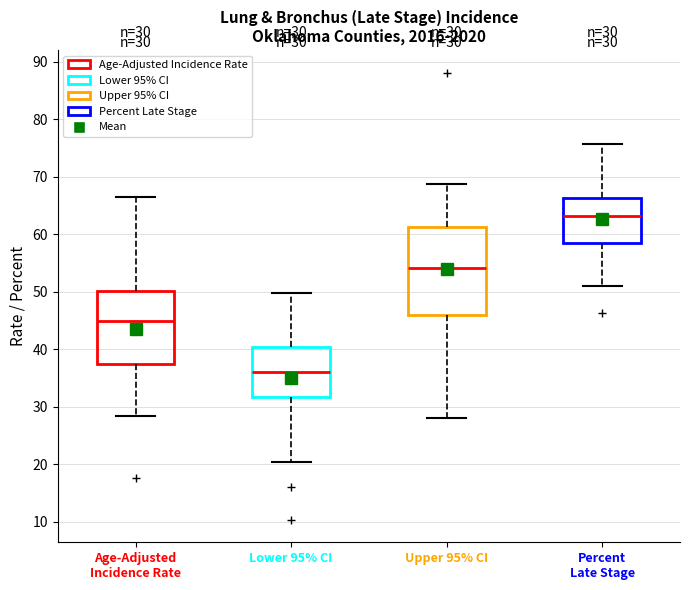

Which box is the tallest, from its lower edge to its upper edge?

Upper 95% CI